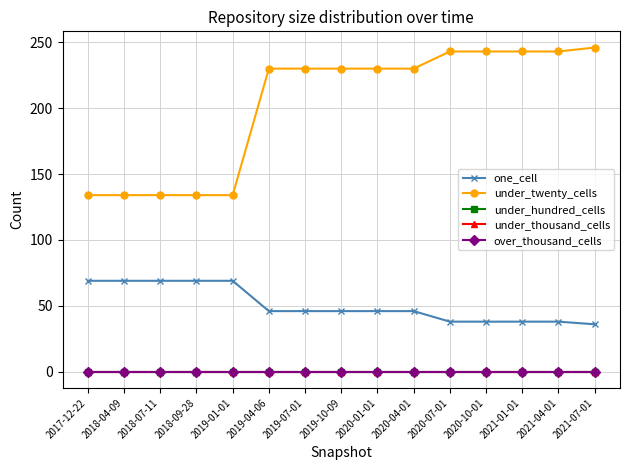

Does the chart display data point markers on the line(s)?

Yes